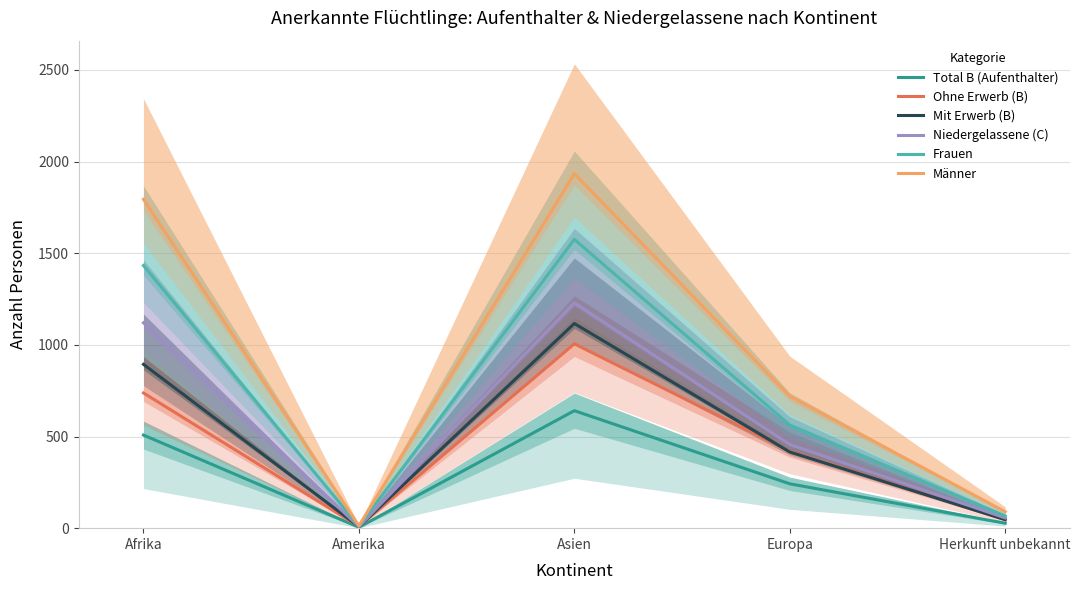

What are all the series names shown in the legend?

Total B (Aufenthalter), Ohne Erwerb (B), Mit Erwerb (B), Niedergelassene (C), Frauen, Männer